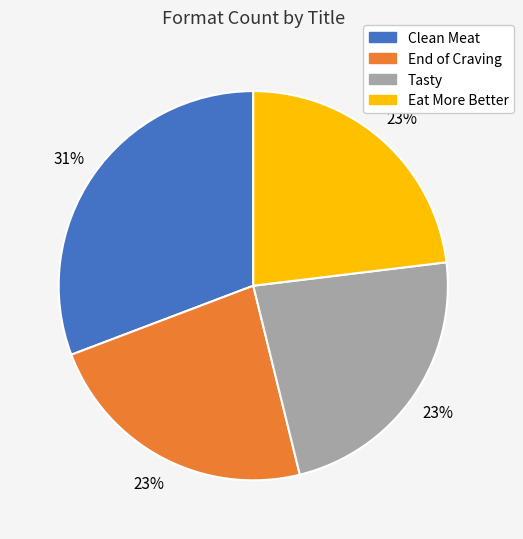

To the nearest percent, what is the average slice percentage?

25%